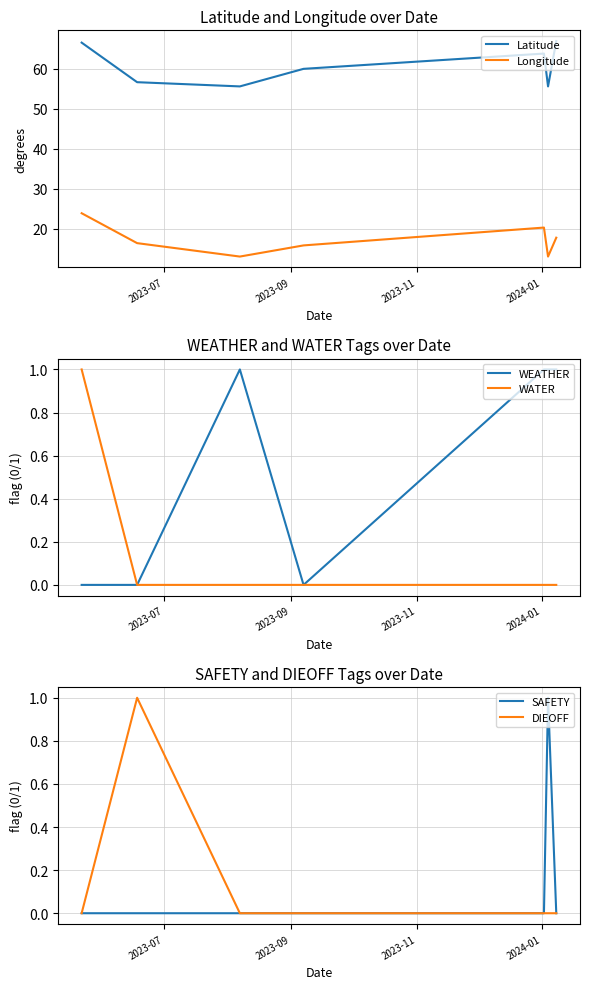

List the series in order of their peak value, lowest first.

WEATHER, WATER, SAFETY, DIEOFF, Longitude, Latitude